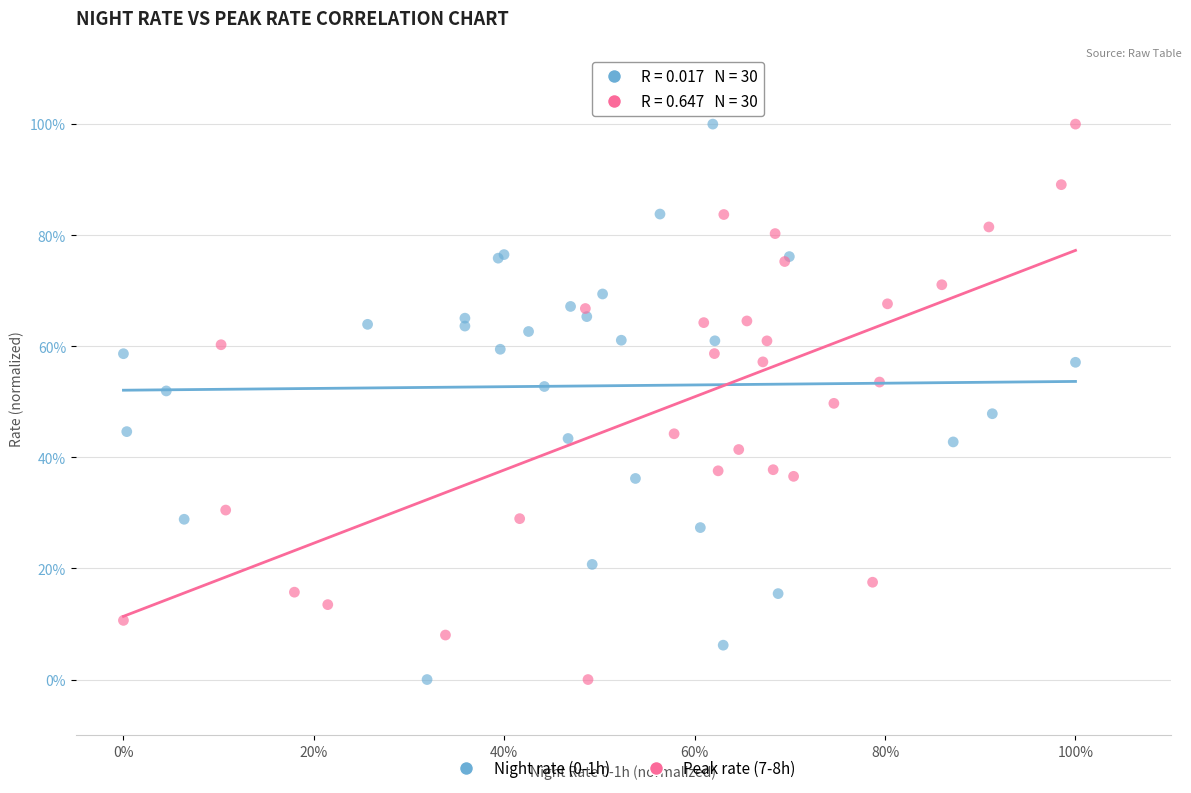

What are all the series names shown in the legend?

Night rate (0-1h), Peak rate (7-8h)